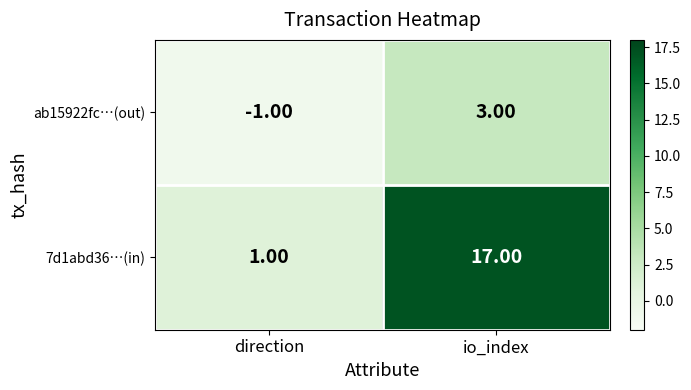

Which series has the largest total across all categories?

7d1abd36…(in)